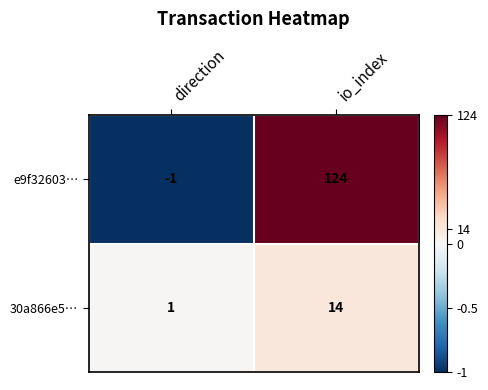

Which series has the widest spread of values?

e9f32603…